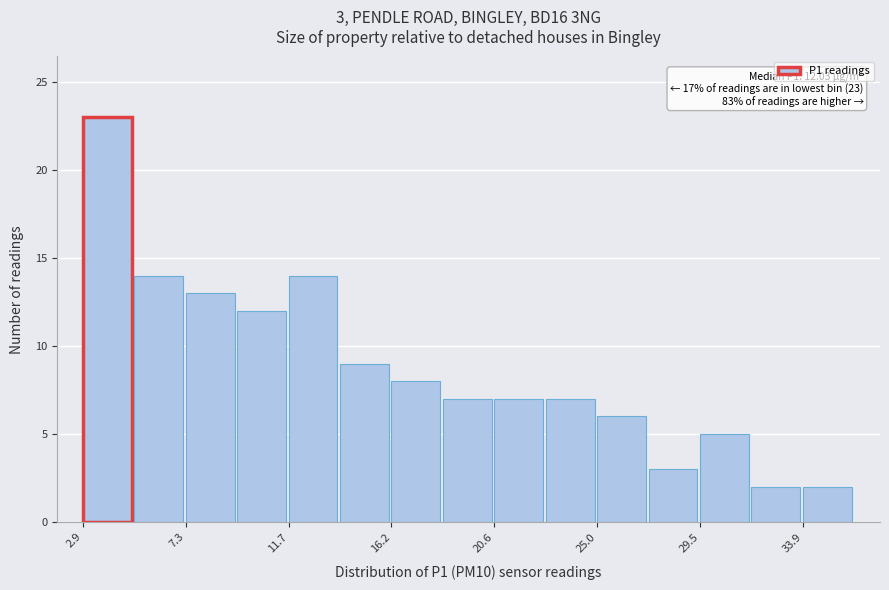

Over which range of the x-axis is the bar tallest?

3.0 to 5.0